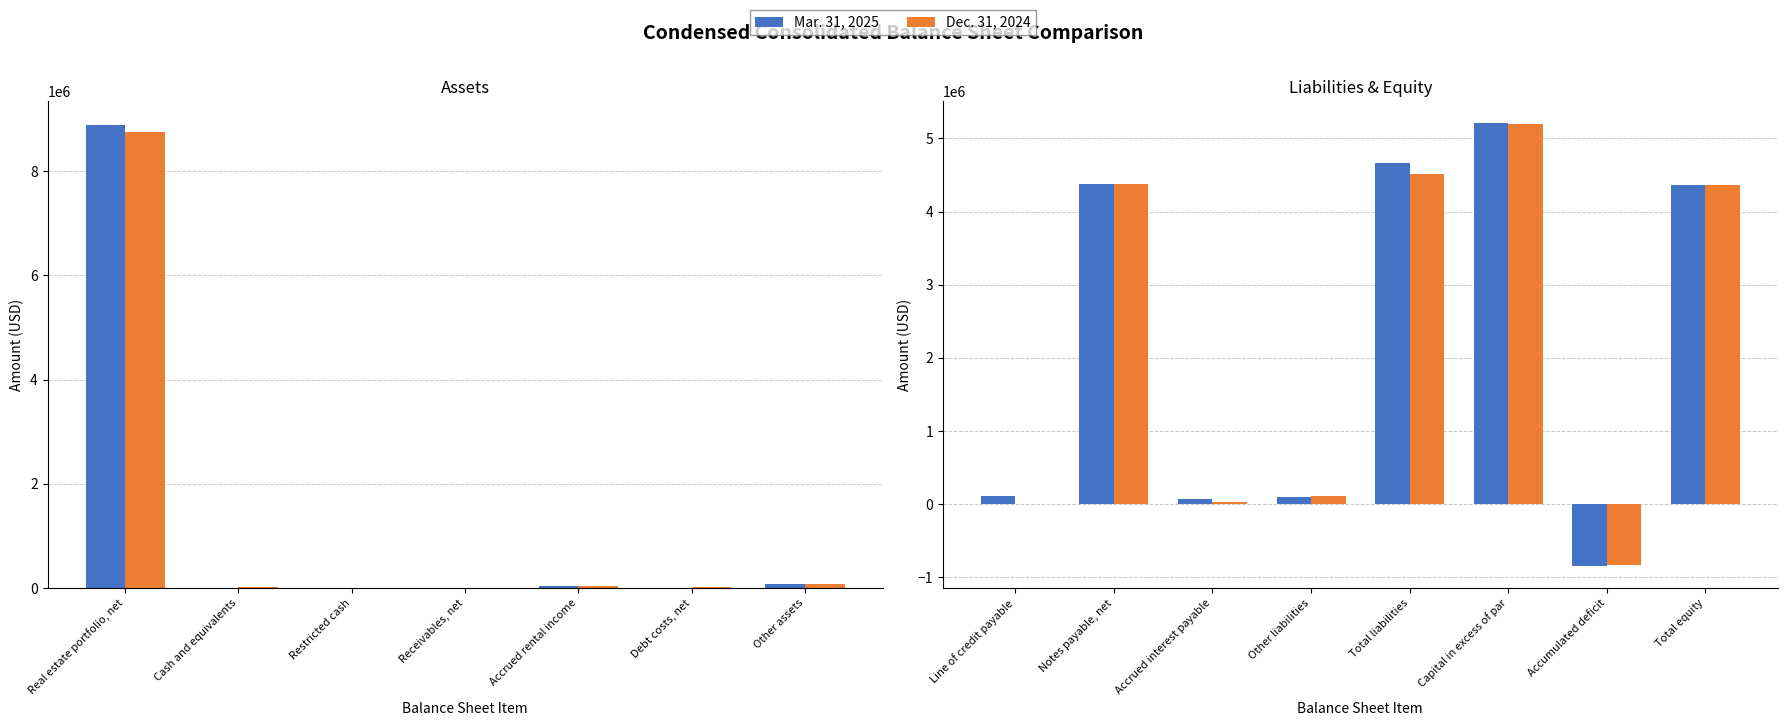

Count the number of categories in the chart.

8